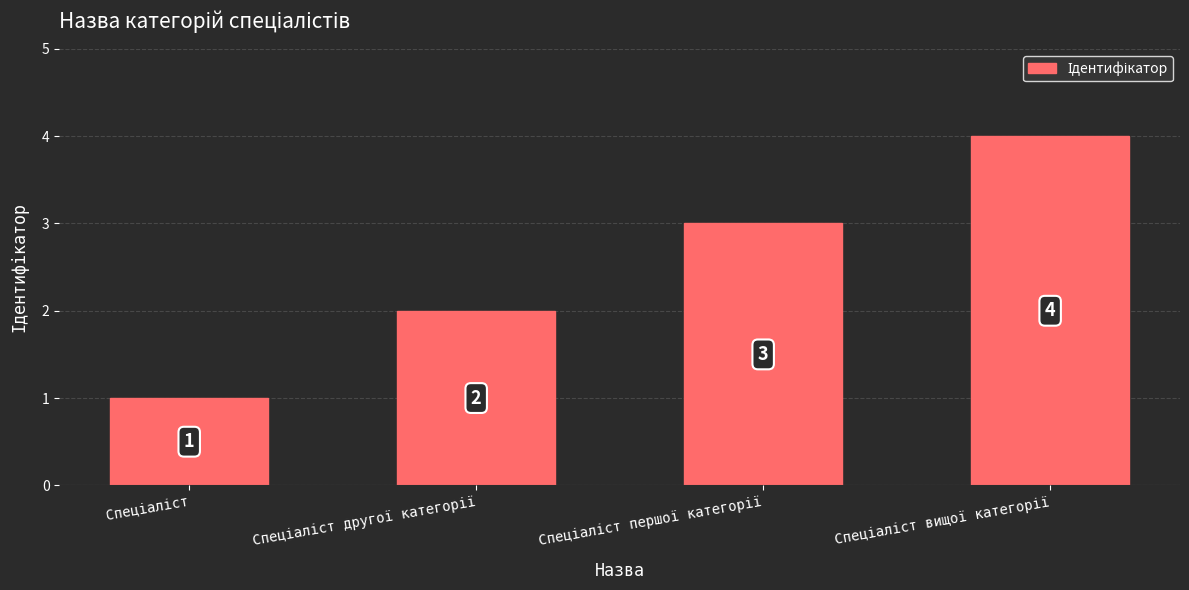

What is the greatest value displayed?

4